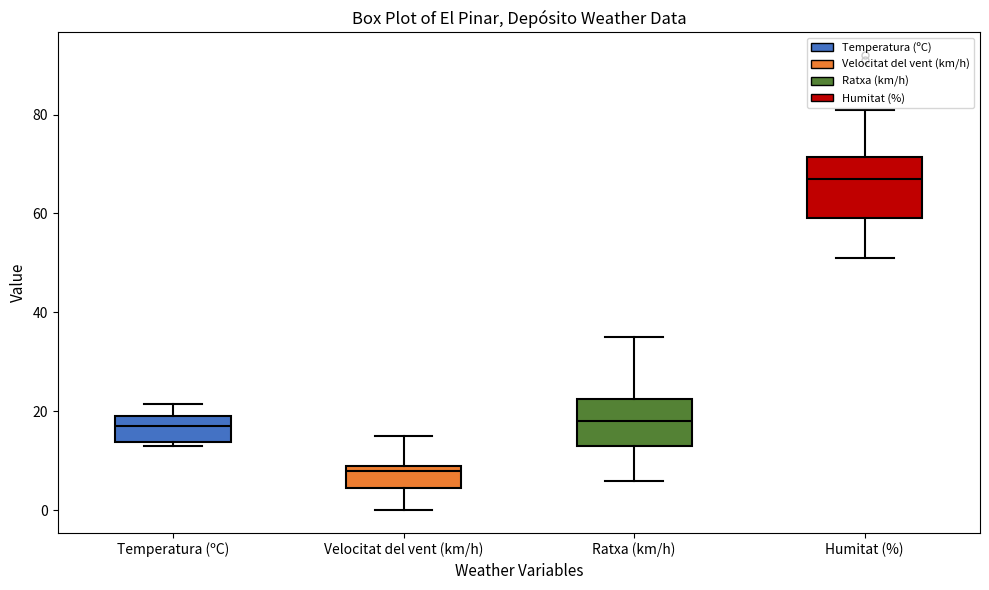

Where is the lower edge of the box for Humitat (%) on the y-axis? The values are not printed on the chart, so give them approximately, as read against the axis.

60